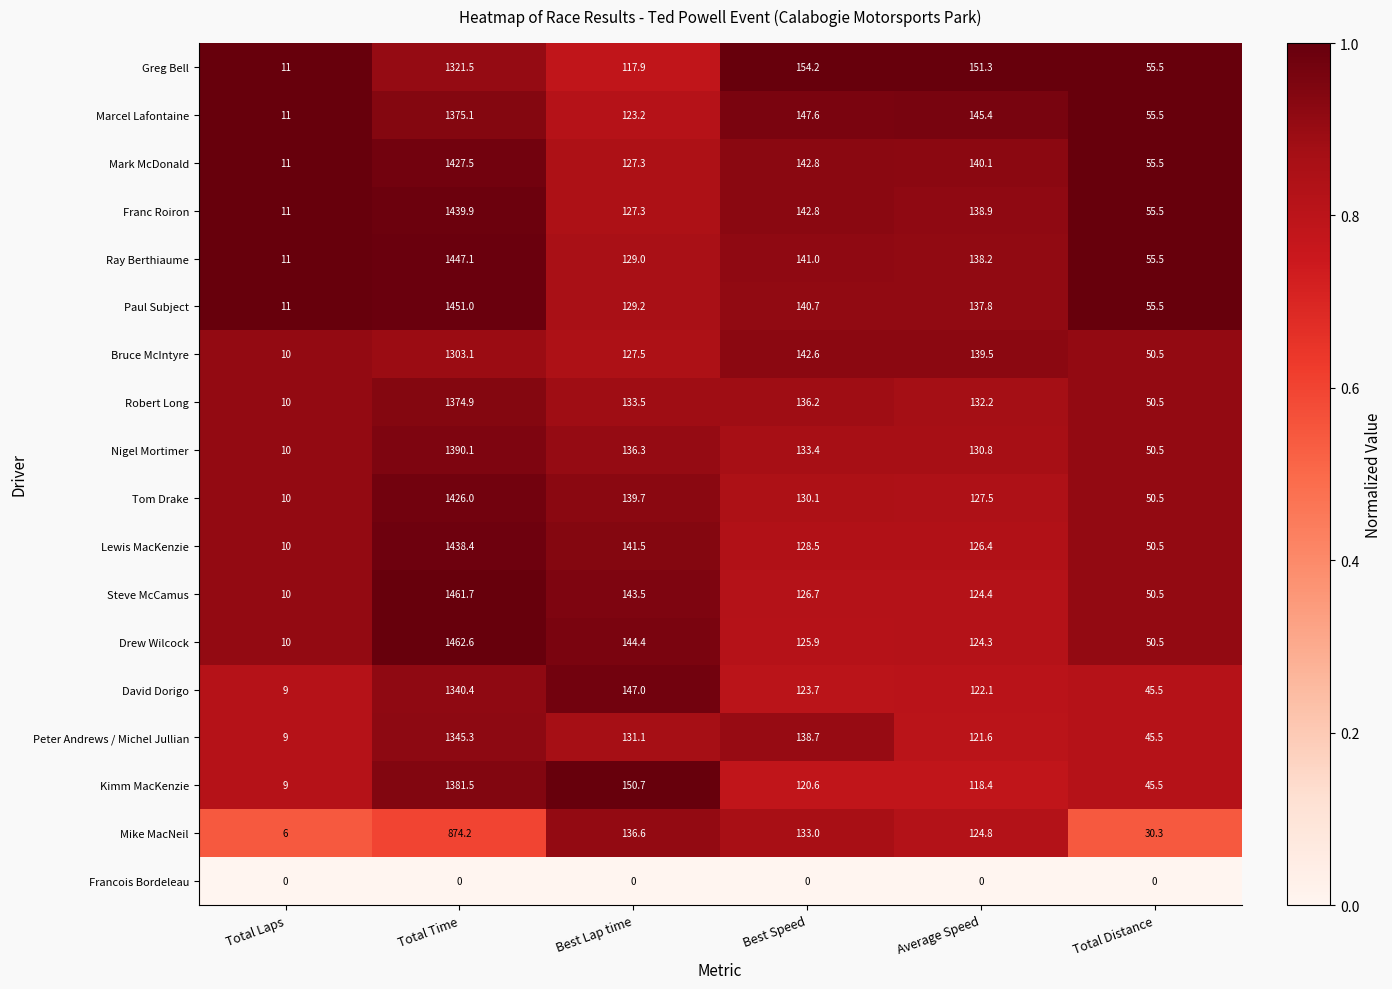

Which series has the largest range (max minus min)?

Drew Wilcock